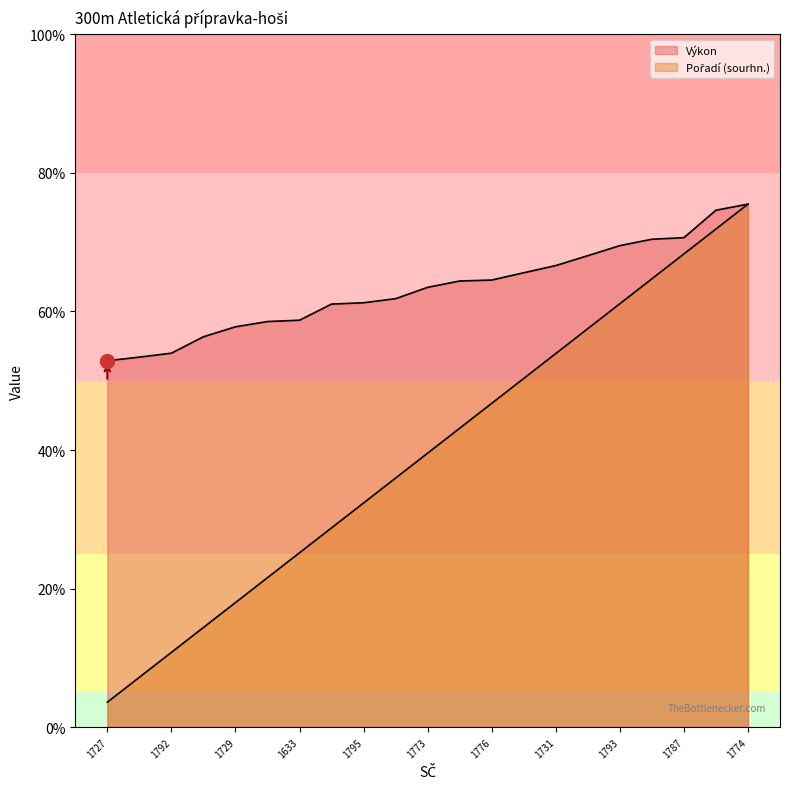

What is the difference between the Výkon values at 1774 and 1775?

11.1